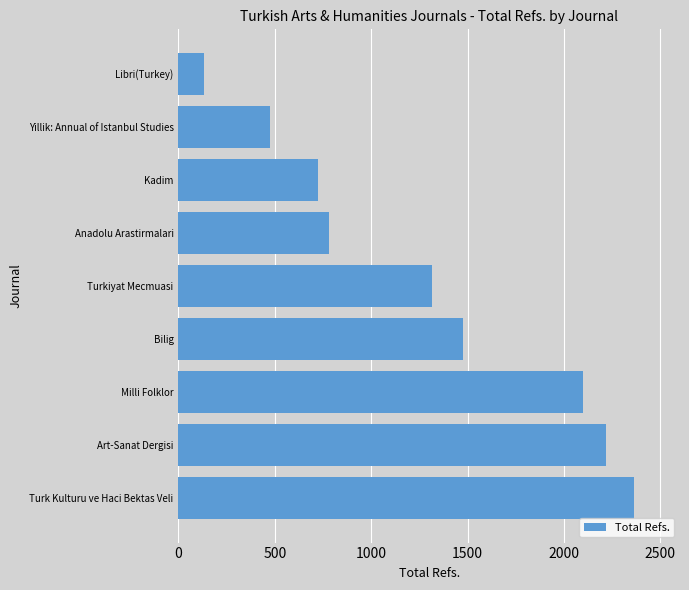

What is the change in value from Anadolu Arastirmalari to Yillik: Annual of Istanbul Studies?

-306